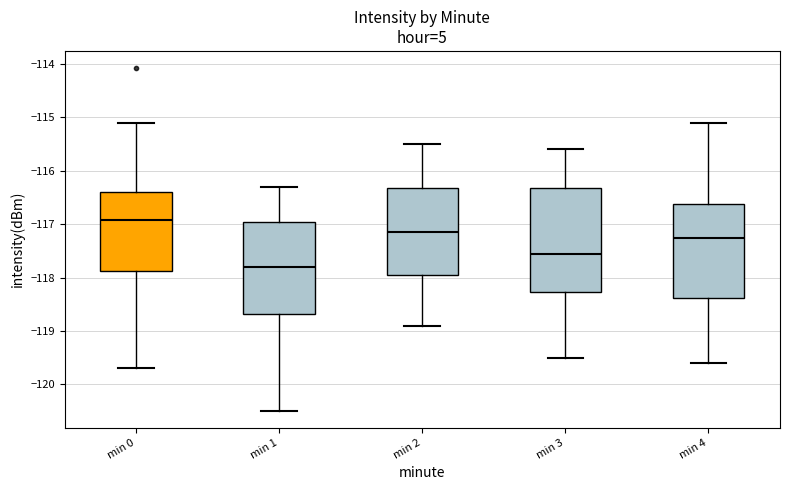

Which box is the tallest, from its lower edge to its upper edge?

min 3